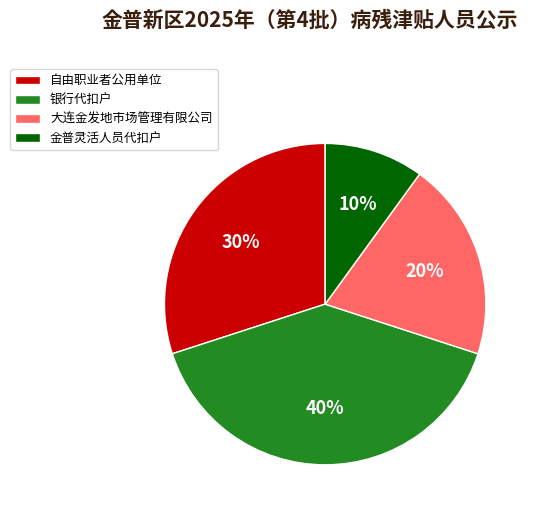

Does 金普灵活人员代扣户 represent more than half of the total?

No